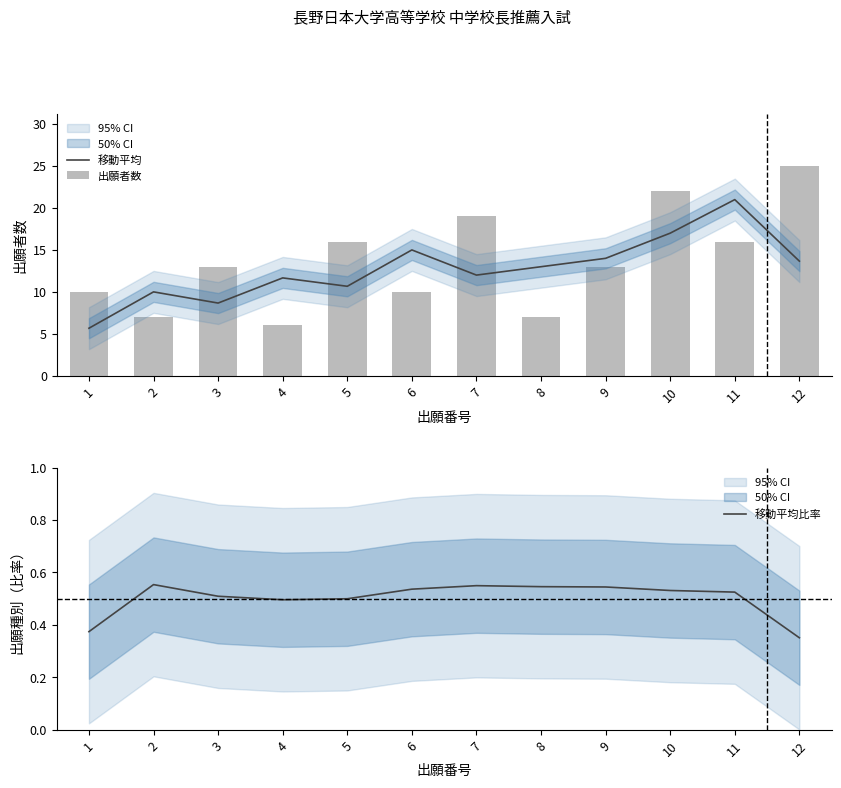

Reading right to left, transcribe all the data shown in this chart.

移動平均: 12=13.7	11=21.0	10=17.0	9=14.0	8=13.0	7=12.0	6=15.0	5=10.7	4=11.7	3=8.7	2=10.0	1=5.7
出願者数: 12=25.0	11=16.0	10=22.0	9=13.0	8=7.0	7=19.0	6=10.0	5=16.0	4=6.0	3=13.0	2=7.0	1=10.0
移動平均比率: 12=0.4	11=0.5	10=0.5	9=0.5	8=0.5	7=0.5	6=0.5	5=0.5	4=0.5	3=0.5	2=0.6	1=0.4